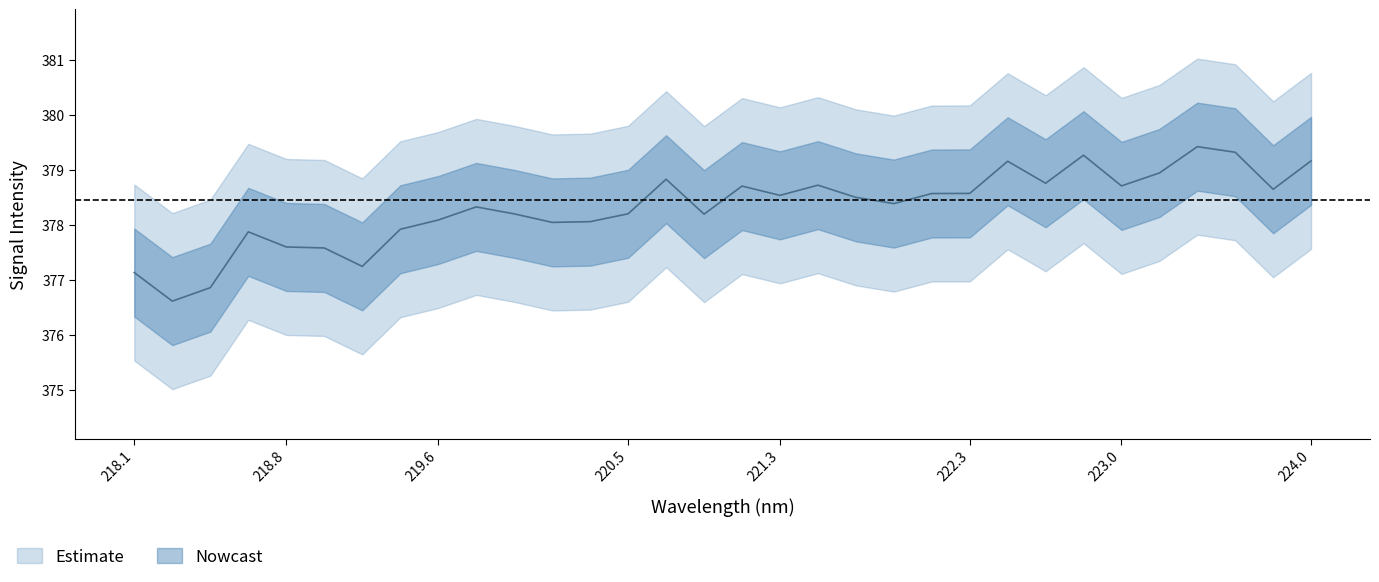

Where is the first local minimum?

218.2508